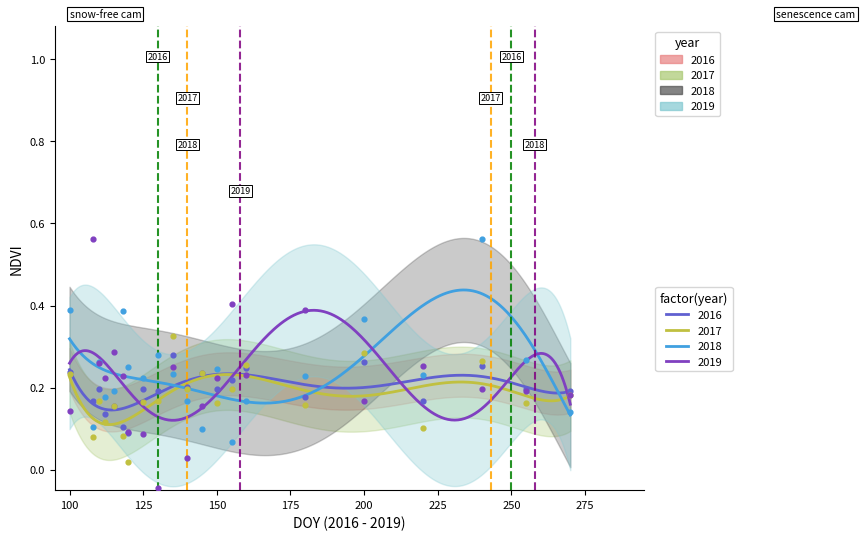

Which series has the largest total across all categories?

2018